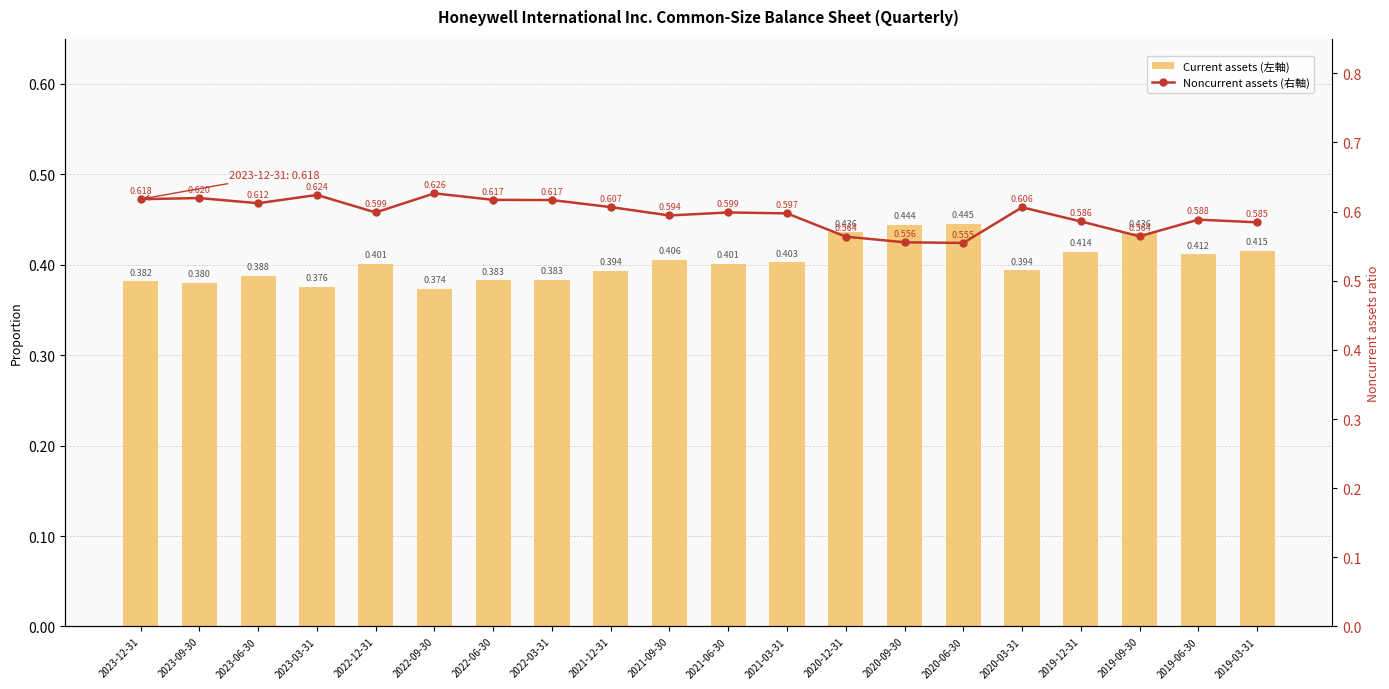

What is the label of the 6th bar from the left?

2022-09-30